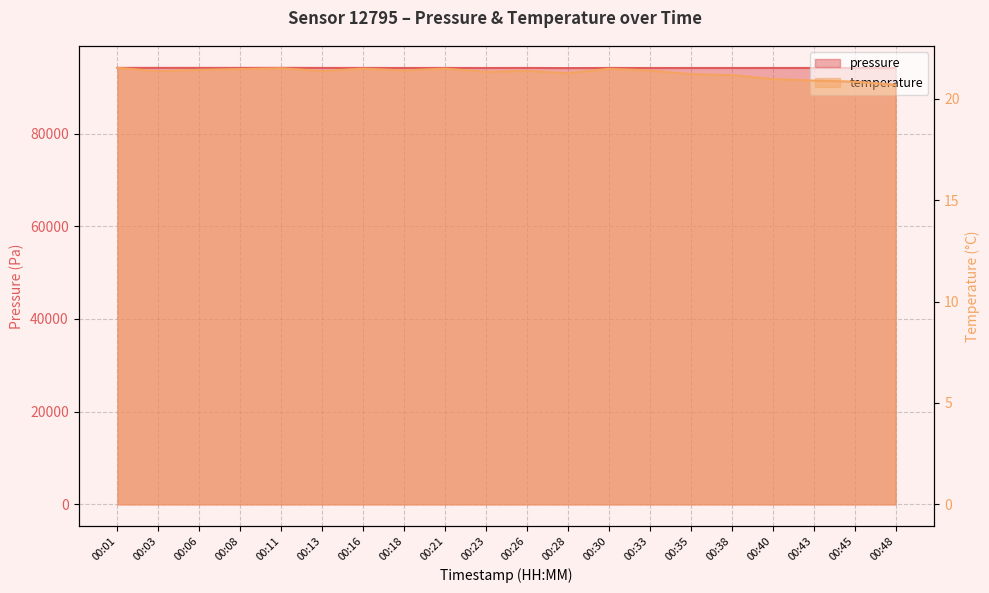

Between 00:48 and 00:45, which is larger?

00:45